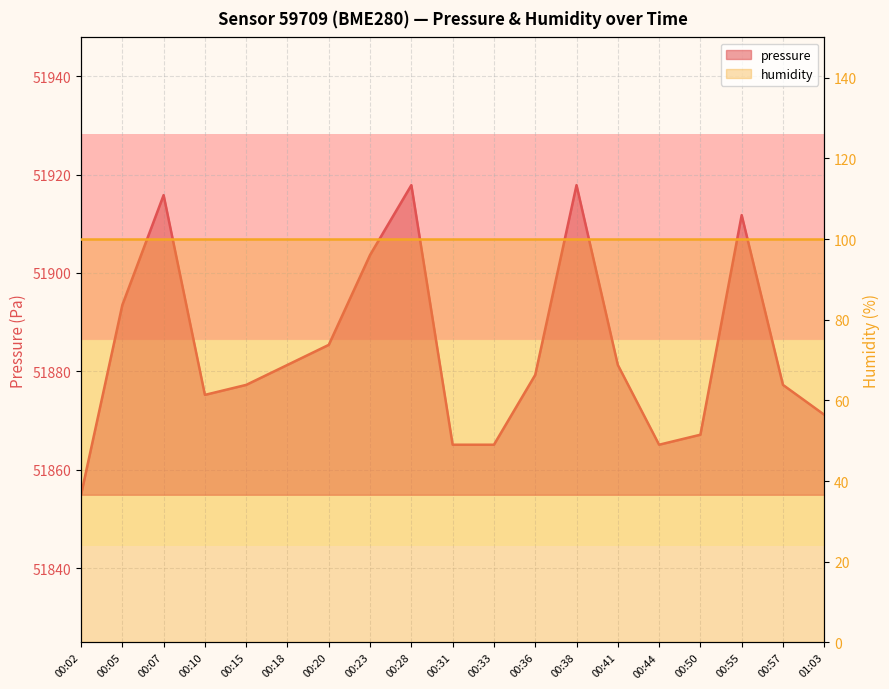

What is the sum of the values at 00:05 and 00:36?

103772.8